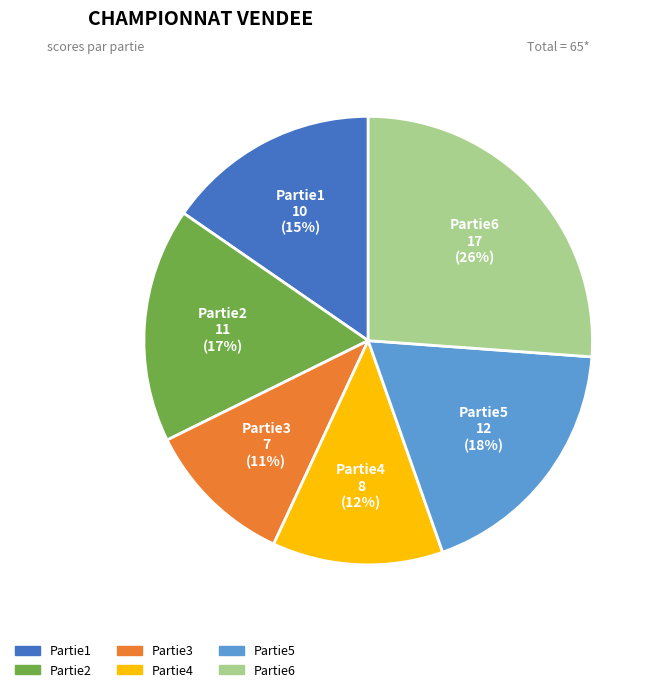

Between Partie2 and Partie1, which is larger?

Partie2